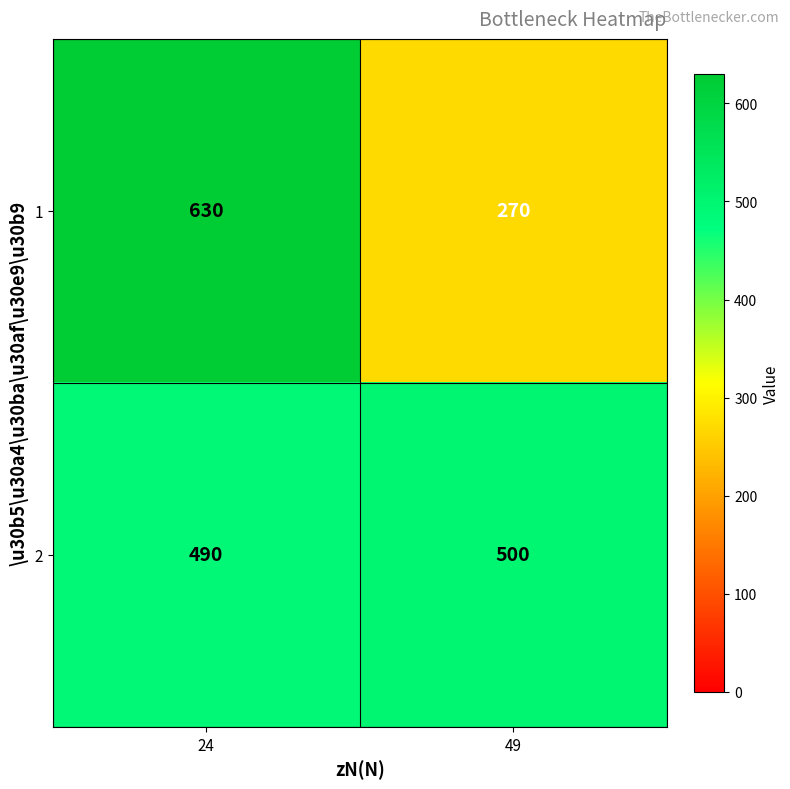

At which category is the sum across all series the highest?

24